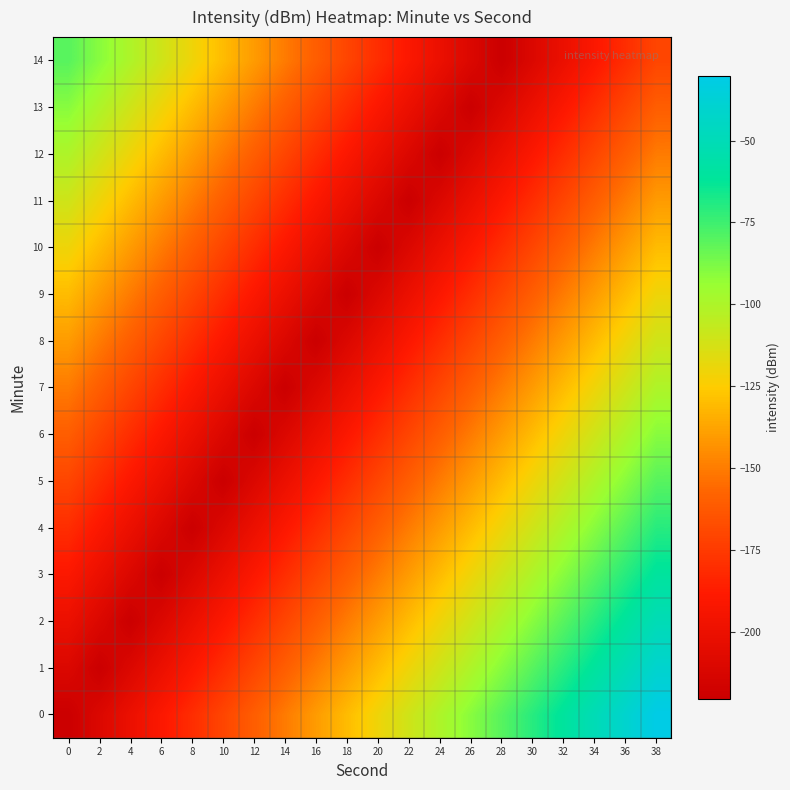

At 8, list the series in order from smallest to largest.

4, 3, 5, 2, 6, 1, 7, 0, 8, 9, 10, 11, 12, 13, 14